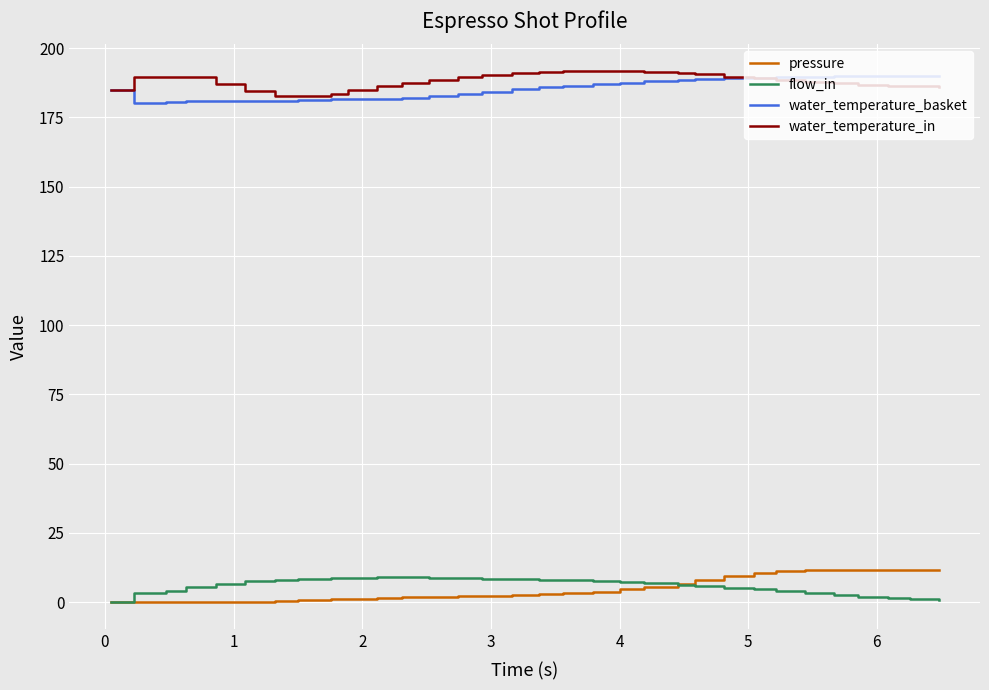

True or false: water_temperature_in and flow_in cross at least once.

False